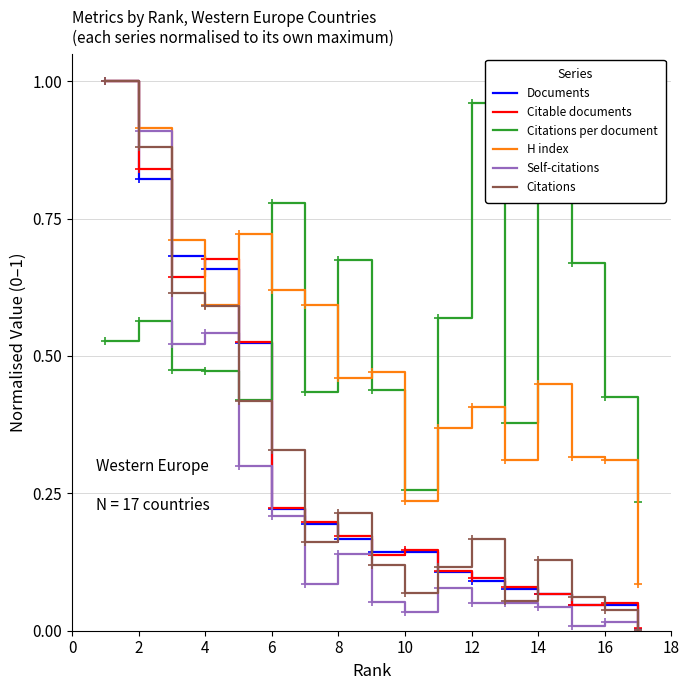

Is it true that Citable documents equals 0.3 at 10?

False